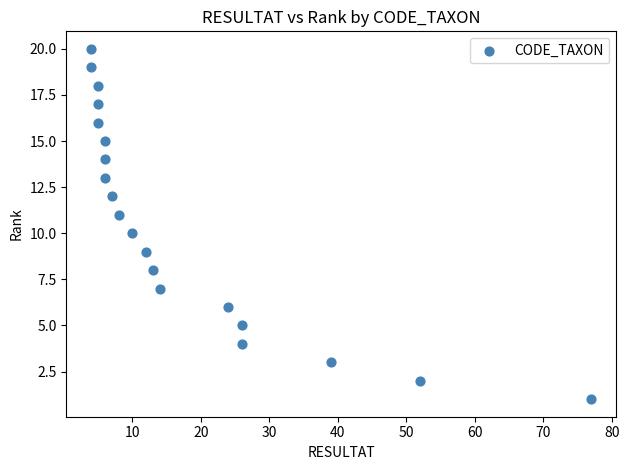

What is the range of X values (max minus min)?

73